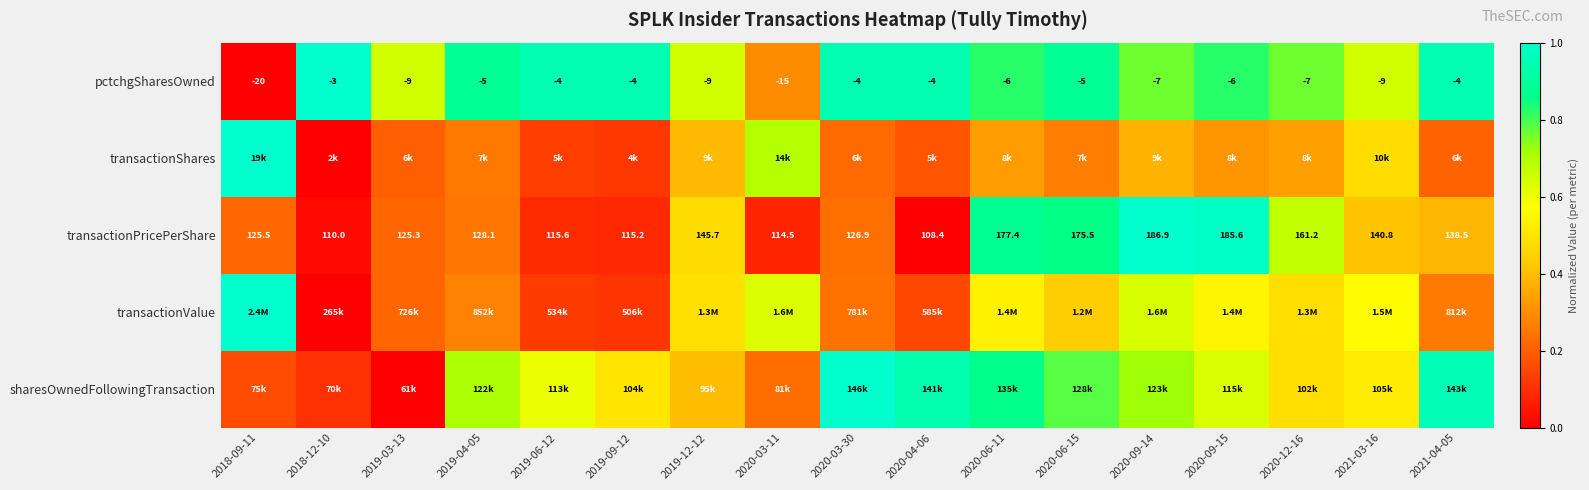

Read the transactionShares value at 2021-04-05.

0.2